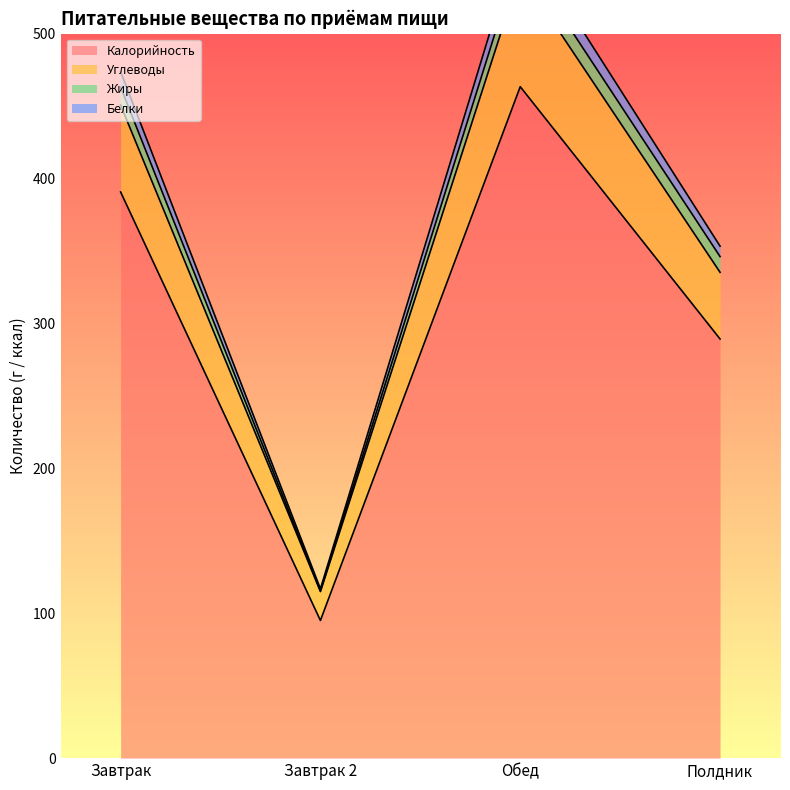

At which category does Калорийность reach its first local valley?

Завтрак 2